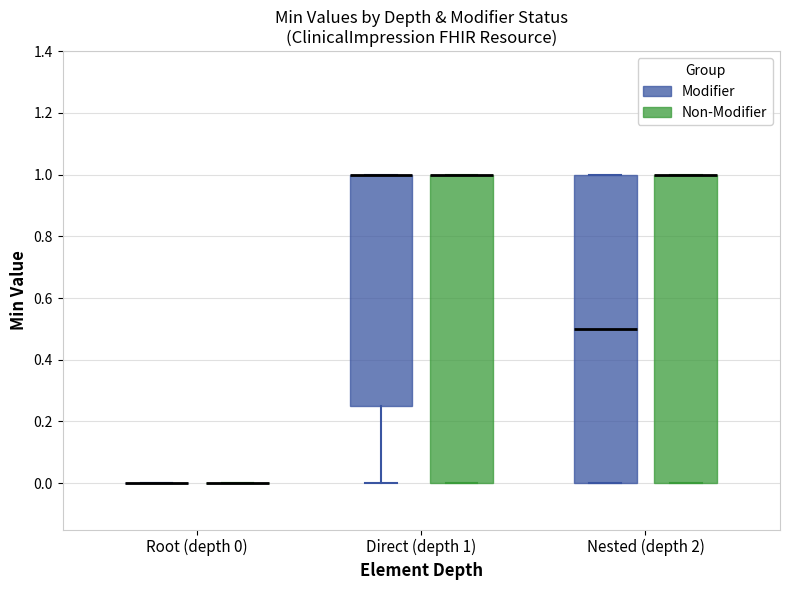

Reading left to right, read every box against the y-axis: the position of its median line, the range the box covers, and the ends of its whiskers. The values are not printed on the chart, so give them approximately, as read against the axis.

Root (depth 0) (Modifier): box collapsed to a line at 0.00, whiskers 0.00 to 0.00
Root (depth 0) (Non-Modifier): box collapsed to a line at 0.00, whiskers 0.00 to 0.00
Direct (depth 1) (Modifier): median 1.00 (drawn on the box's upper edge), box 0.26 to 1.00, whiskers 0.00 to 1.00
Direct (depth 1) (Non-Modifier): median 1.00 (drawn on the box's upper edge), box 0.00 to 1.00, whiskers 0.00 to 1.00
Nested (depth 2) (Modifier): median 0.50, box 0.00 to 1.00, whiskers 0.00 to 1.00
Nested (depth 2) (Non-Modifier): median 1.00 (drawn on the box's upper edge), box 0.00 to 1.00, whiskers 0.00 to 1.00